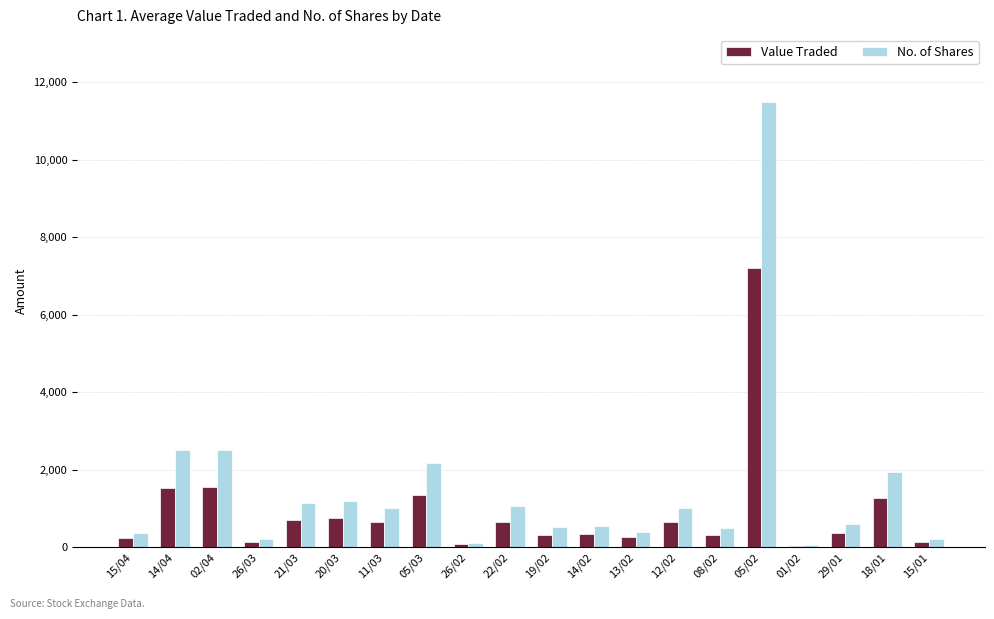

Which series changed the most between 26/02 and 22/02?

No. of Shares